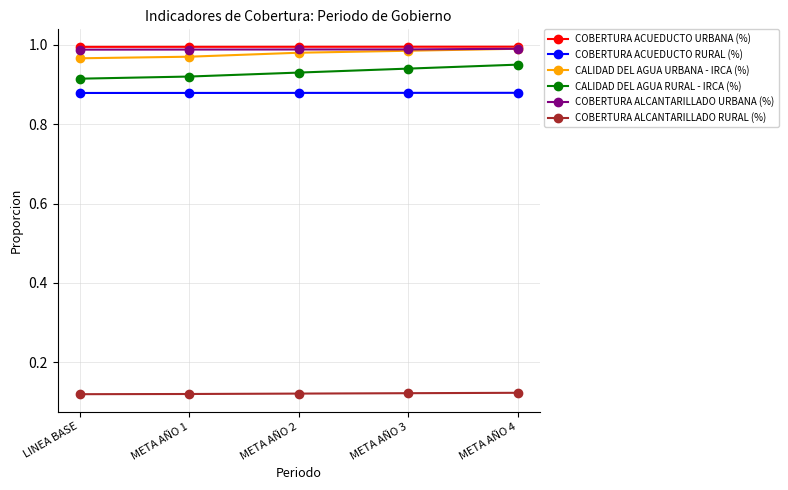

True or false: COBERTURA ACUEDUCTO URBANA (%) and COBERTURA ACUEDUCTO RURAL (%) cross at least once.

False